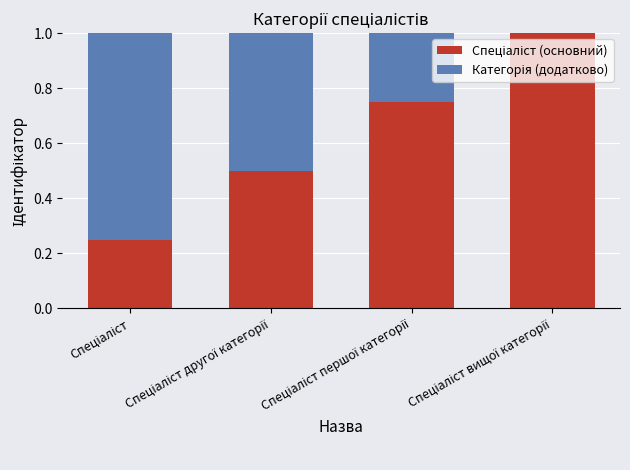

Between Спеціаліст вищої категорії and Спеціаліст, which is larger?

Спеціаліст вищої категорії